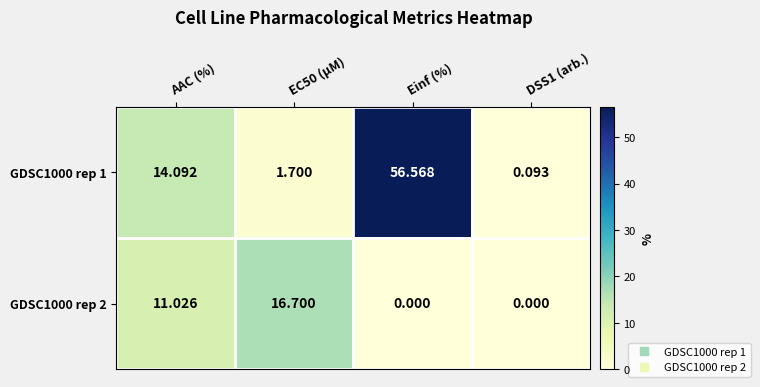

At which category is the sum across all series the highest?

Einf (%)